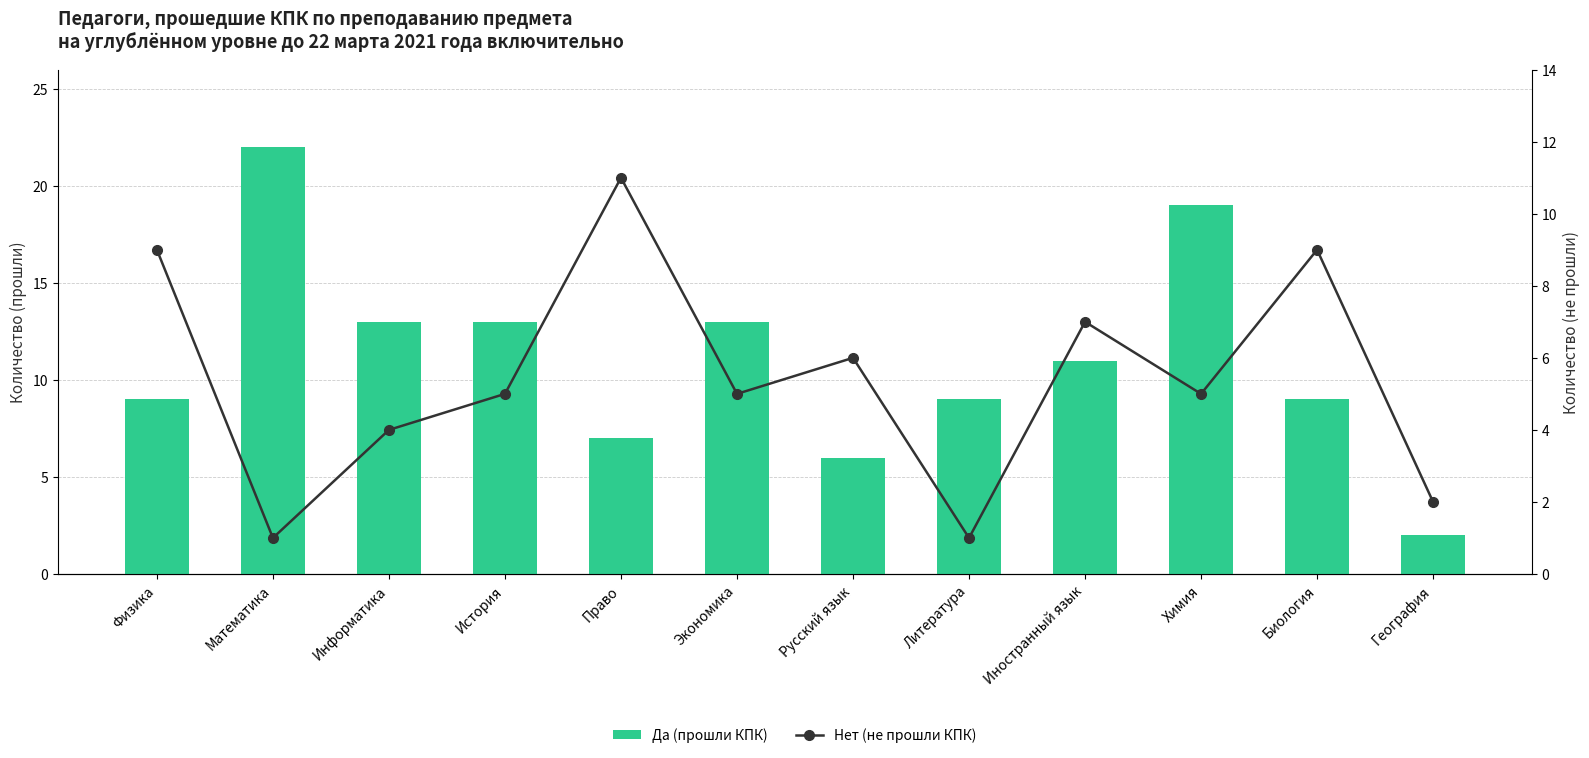

True or false: Да (прошли КПК) has a value of 20 at История.

False